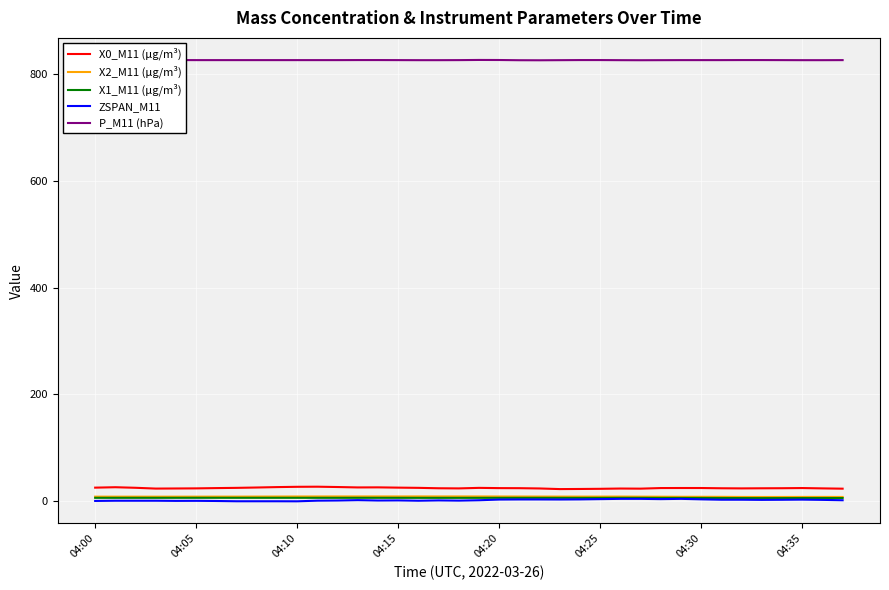

Is this an area chart (filled region under the line)?

No